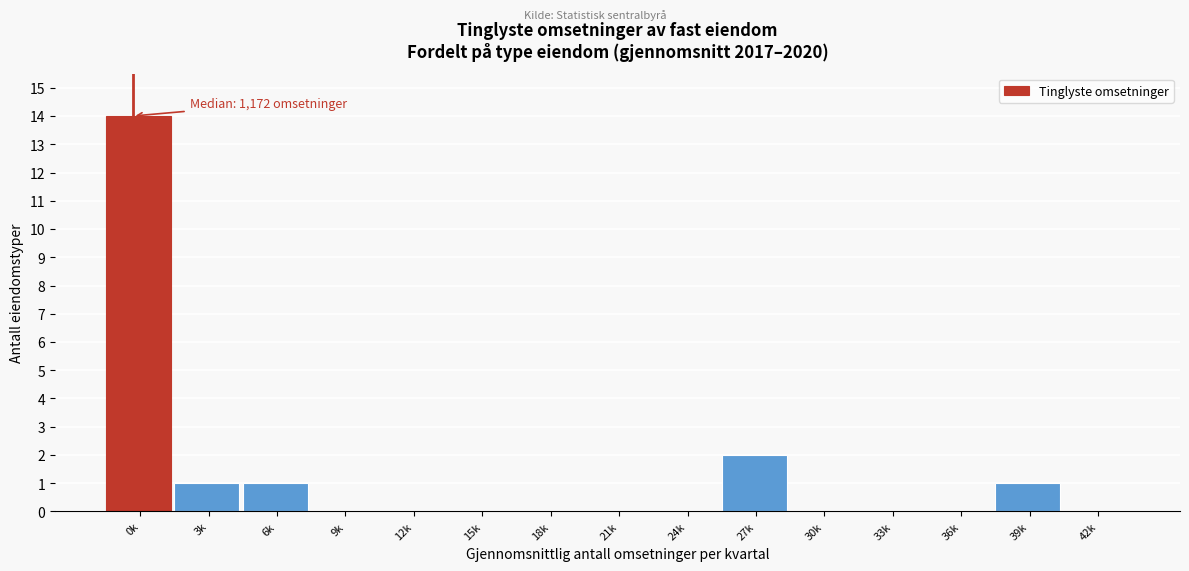

Reading right to left, transcribe all the data shown in this chart.

42k=0	39k=1	36k=0	33k=0	30k=0	27k=2	24k=0	21k=0	18k=0	15k=0	12k=0	9k=0	6k=1	3k=1	0k=14